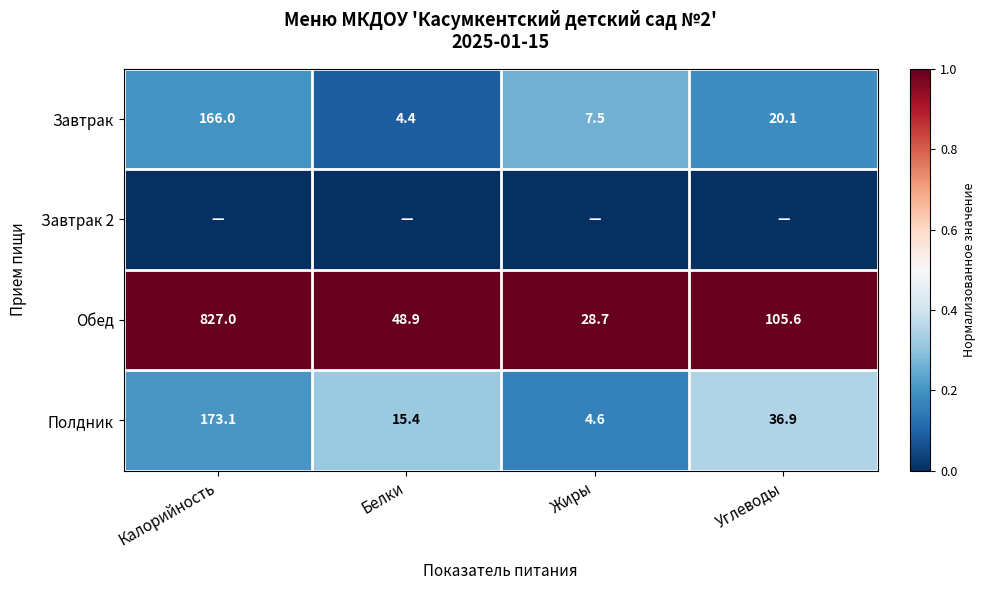

True or false: Полдник has a value of 260.8 at Калорийность.

False